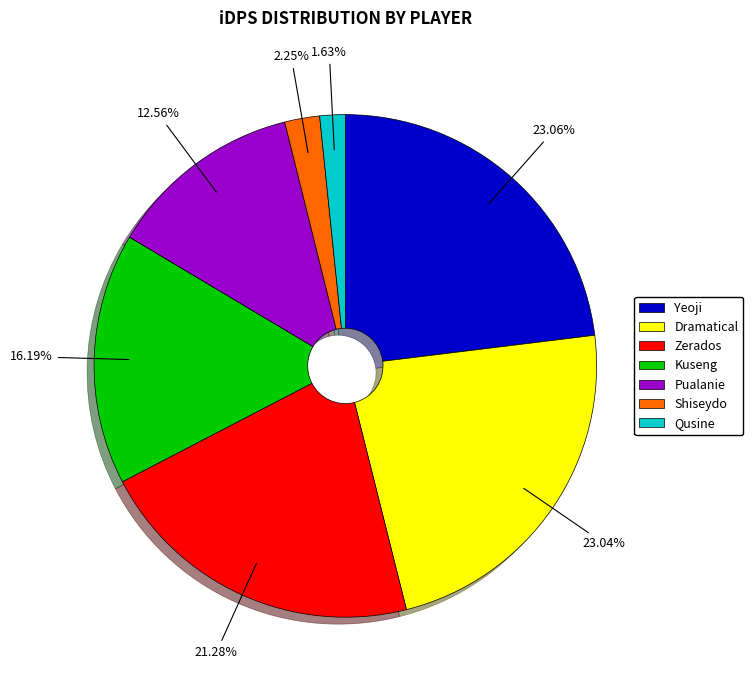

Count the number of slices in the pie.

7